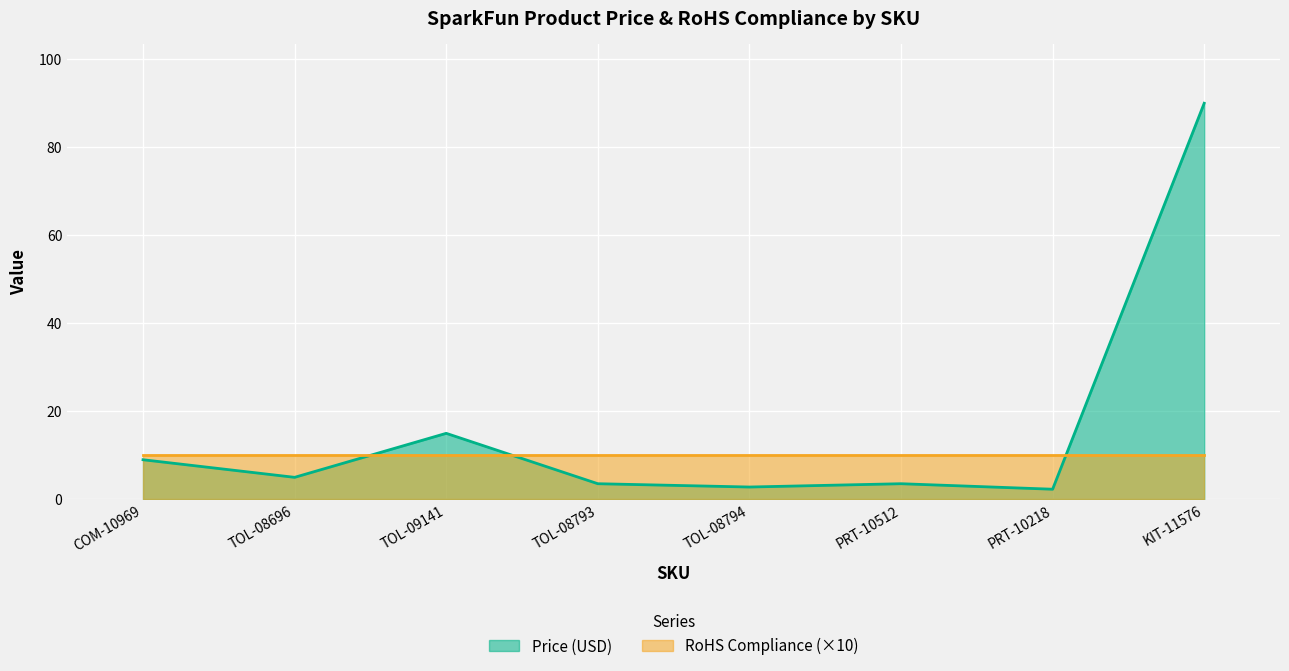

How many points are higher than both their immediate neighbors (excluding endpoints)?

2